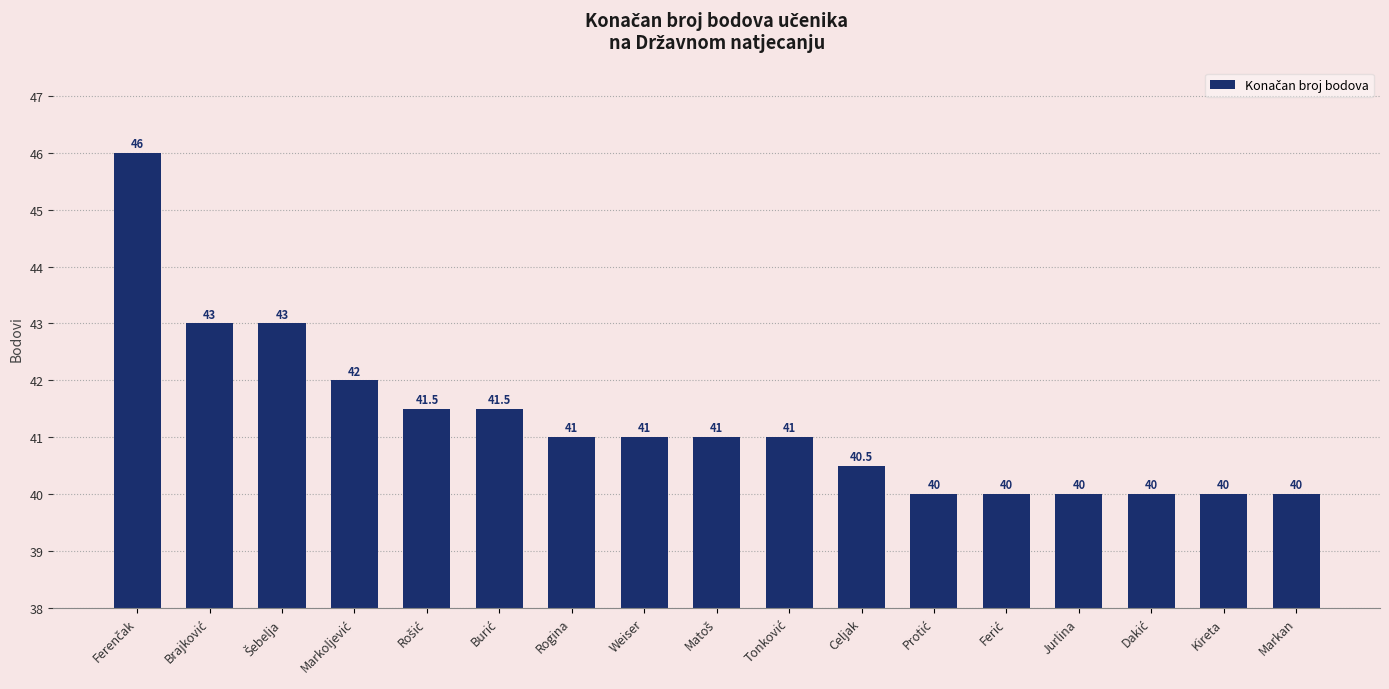

How many bars are there in total?

17